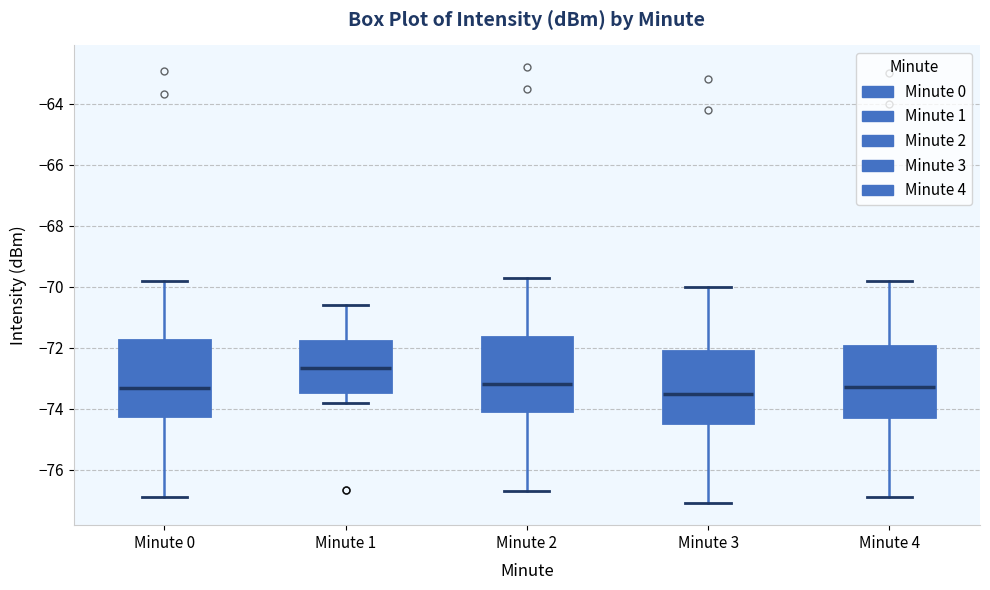

Where does the upper whisker of the box for Minute 1 end on the y-axis? The values are not printed on the chart, so give them approximately, as read against the axis.

-70.6